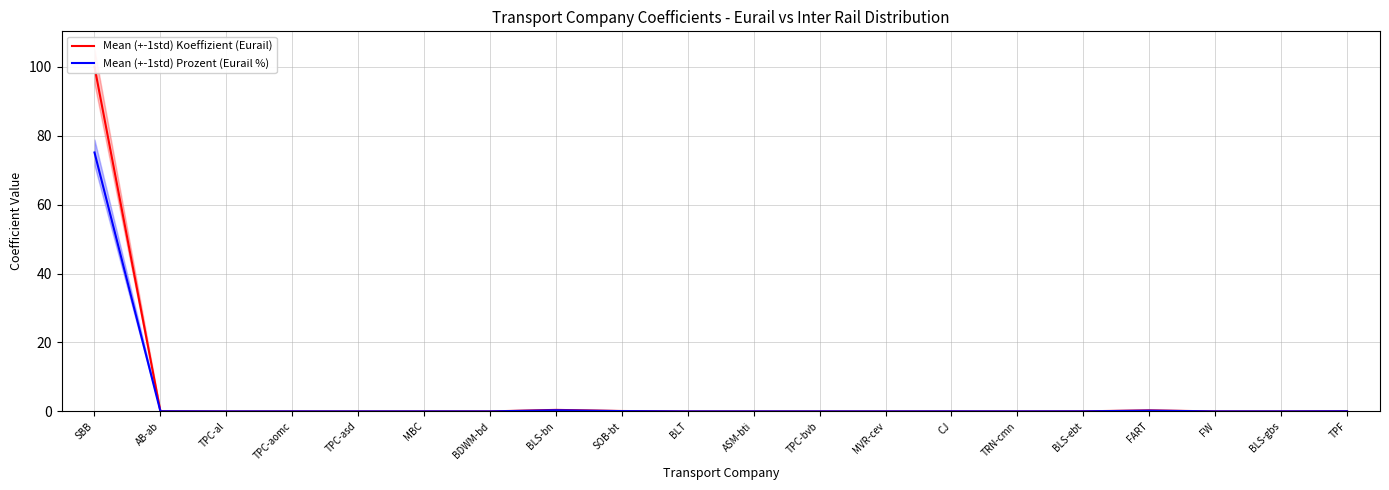

Reading left to right, what are all the values shown in this chart?

Mean (+-1std) Koeffizient (Eurail): SBB=100.0	AB-ab=0.0	TPC-al=0.0	TPC-aomc=0.0	TPC-asd=0.0	MBC=0.0	BDWM-bd=0.0	BLS-bn=0.4	SOB-bt=0.1	BLT=0.0	ASM-bti=0.0	TPC-bvb=0.0	MVR-cev=0.0	CJ=0.0	TRN-cmn=0.0	BLS-ebt=0.0	FART=0.3	FW=0.0	BLS-gbs=0.0	TPF=0.0
Mean (+-1std) Prozent (Eurail %): SBB=75.1	AB-ab=0.0	TPC-al=0.0	TPC-aomc=0.0	TPC-asd=0.0	MBC=0.0	BDWM-bd=0.0	BLS-bn=0.3	SOB-bt=0.1	BLT=0.0	ASM-bti=0.0	TPC-bvb=0.0	MVR-cev=0.0	CJ=0.0	TRN-cmn=0.0	BLS-ebt=0.0	FART=0.2	FW=0.0	BLS-gbs=0.0	TPF=0.0